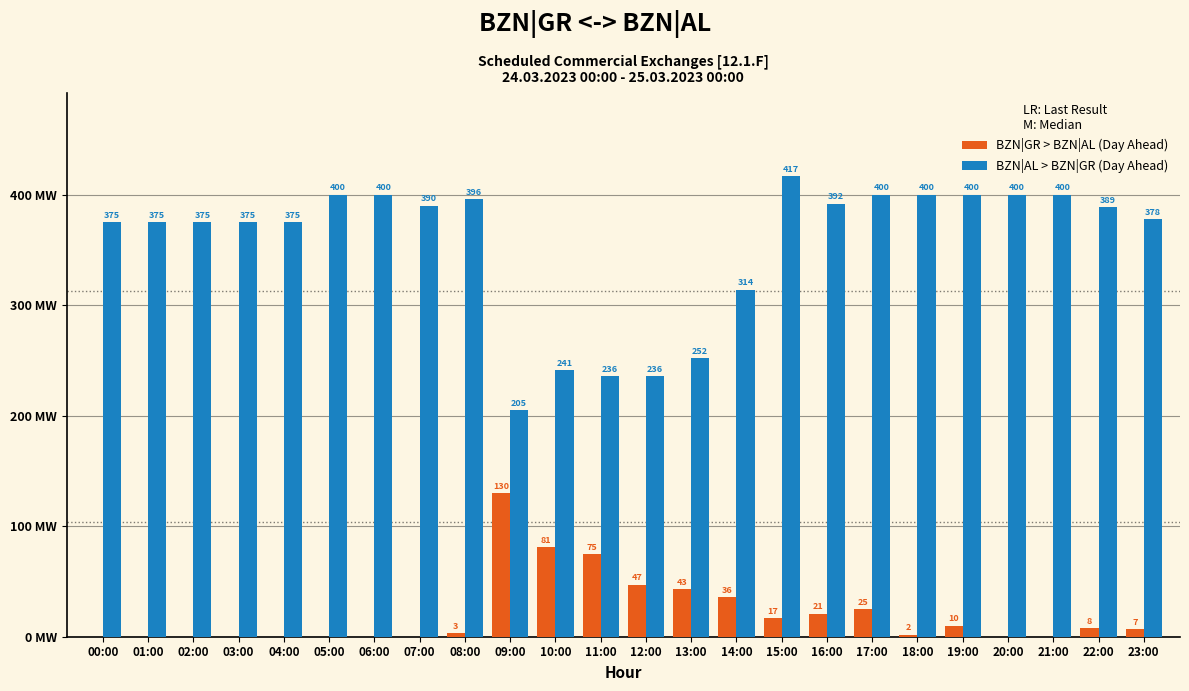

Which category has the highest value in the BZN|GR > BZN|AL (Day Ahead) series?

09:00